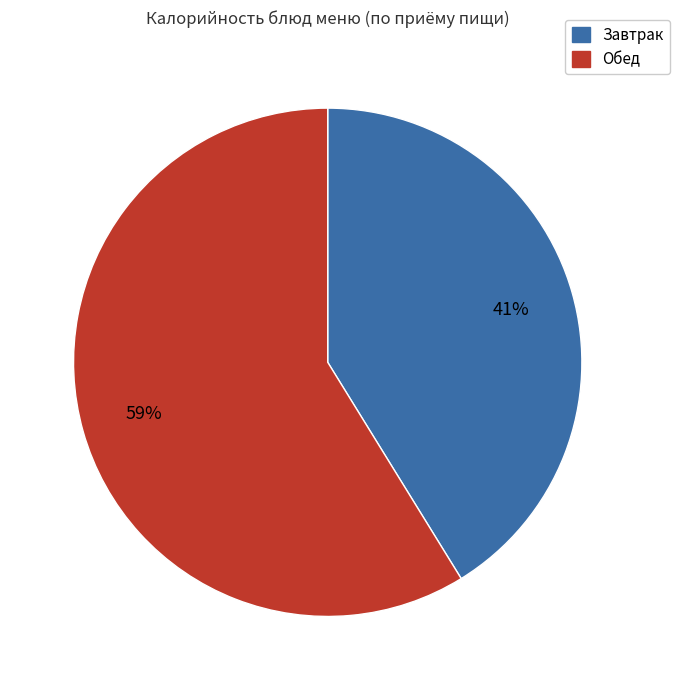

To the nearest percent, what is the difference between the largest and smallest slice percentages?

18%